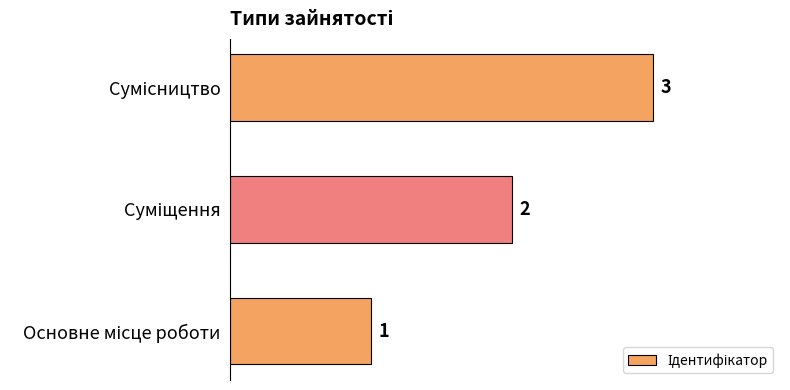

What is the greatest value displayed?

3